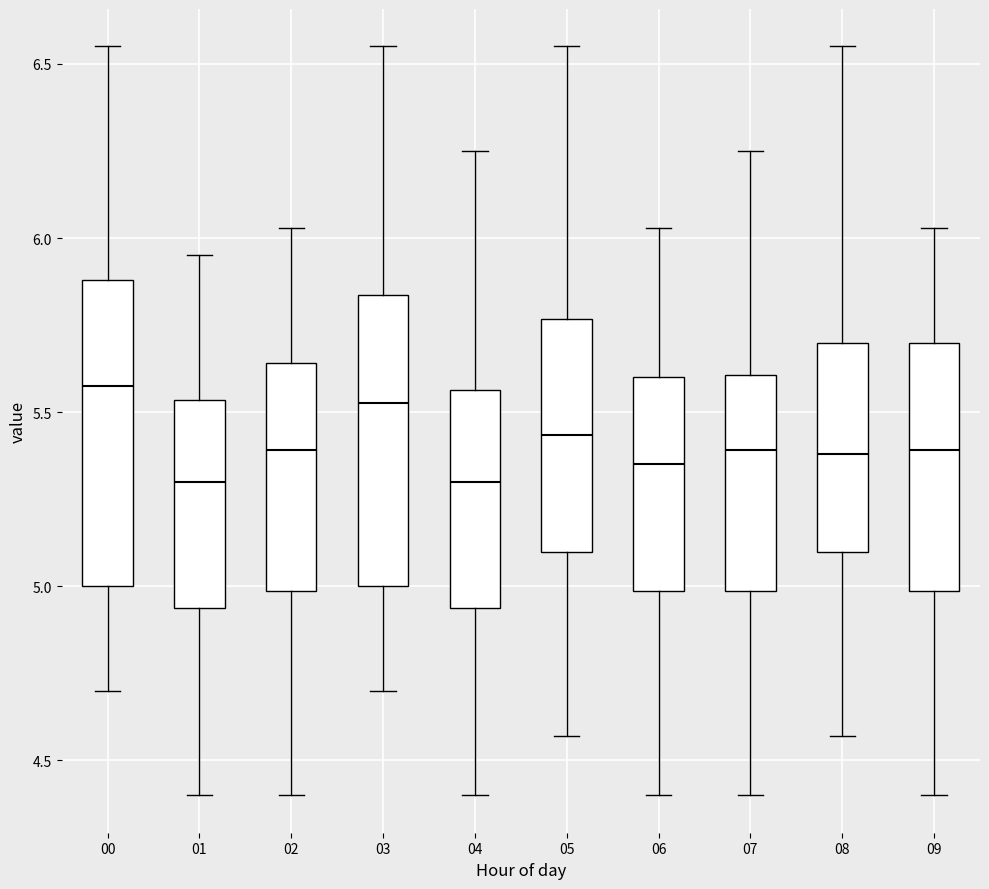

Where does the upper whisker of the box at x = 04 end on the y-axis? The values are not printed on the chart, so give them approximately, as read against the axis.

6.25